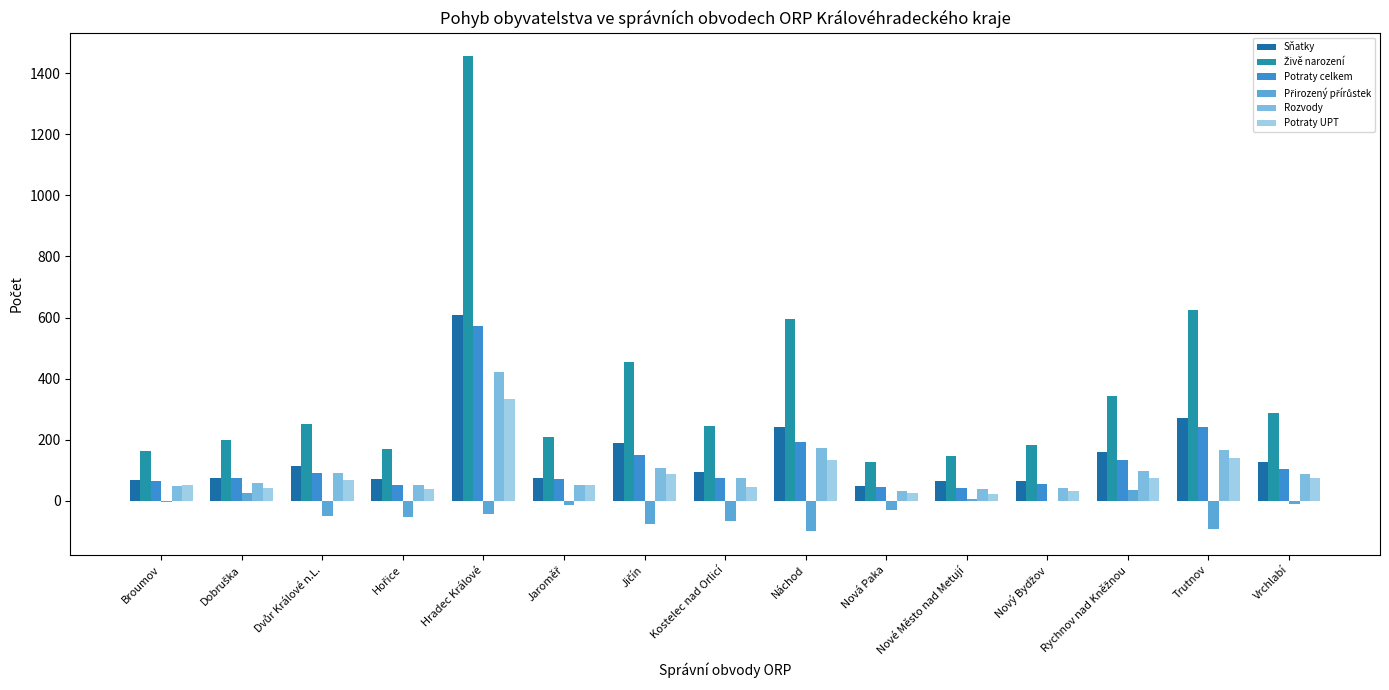

What is the label of the 5th bar from the left?

Hradec Králové